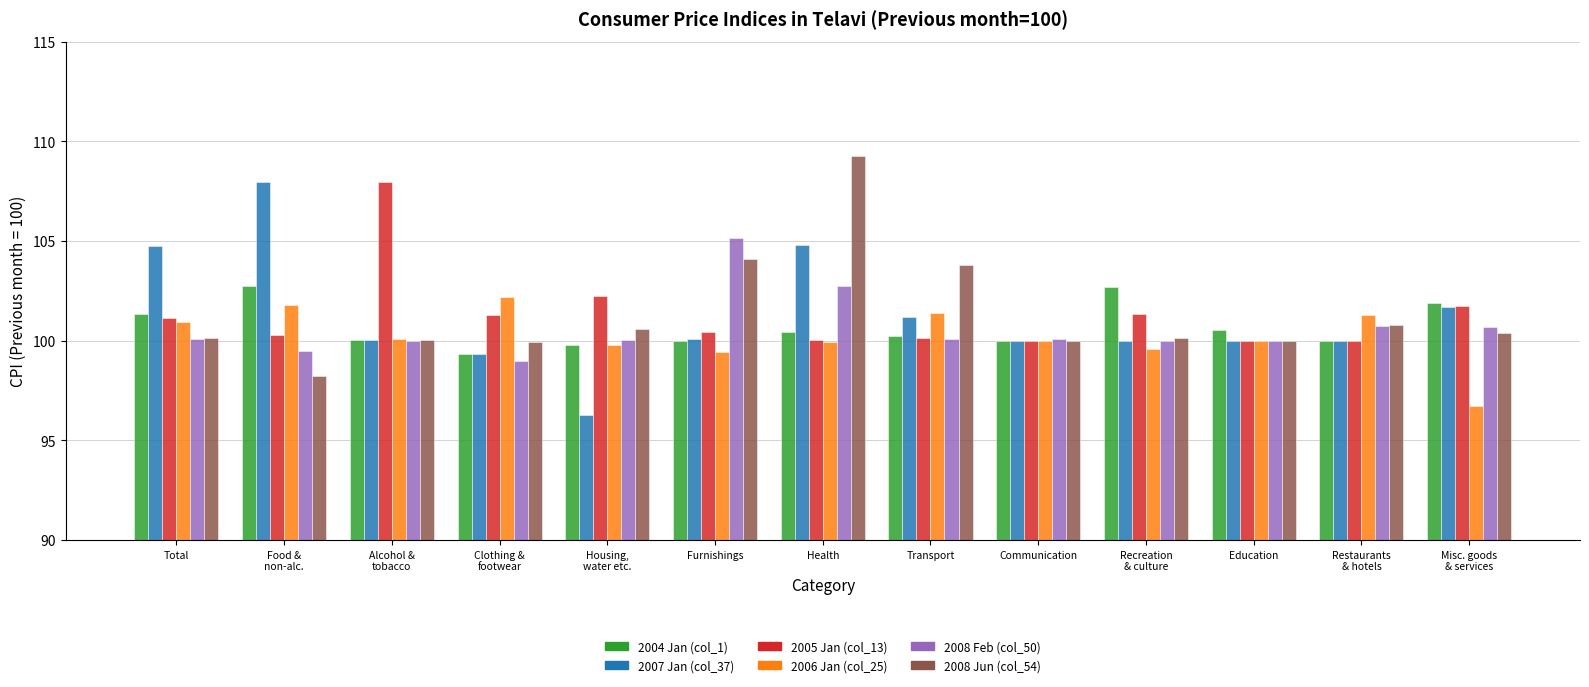

What is the label of the 2nd bar from the right?

Restaurants
& hotels